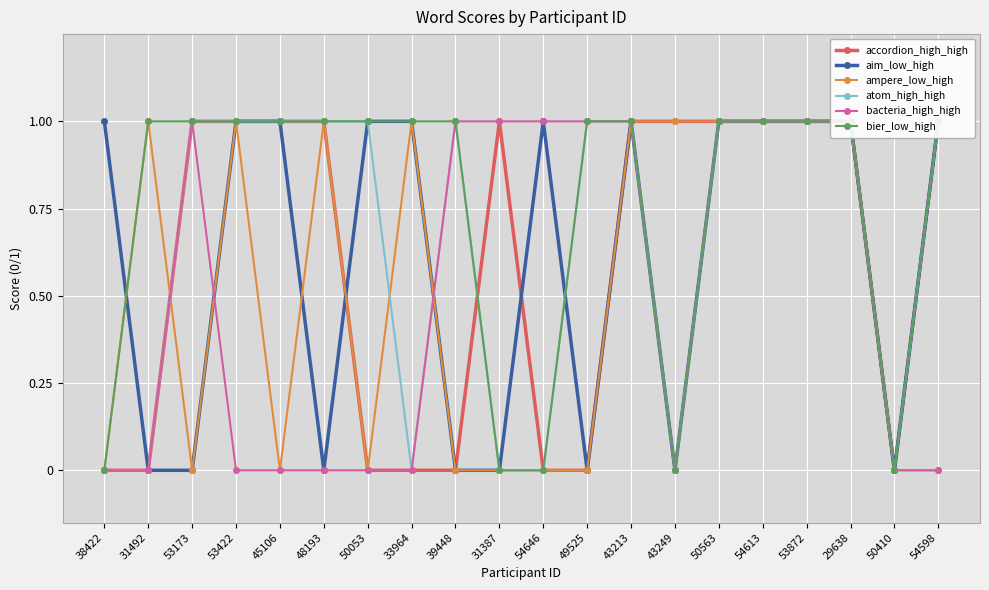

What is the approximate value of aim_low_high at 53422?

1